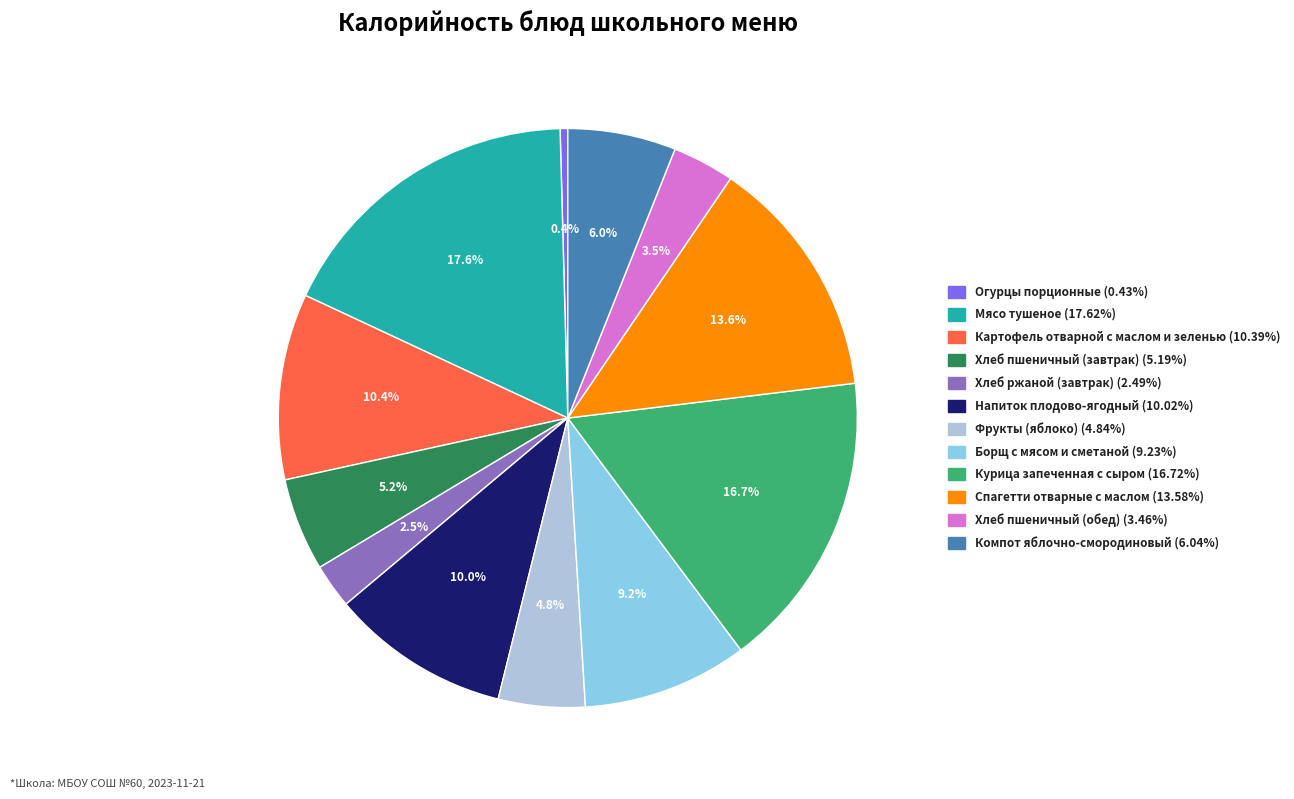

The Борщ с мясом и сметаной slice represents 9% of the pie. True or false?

True